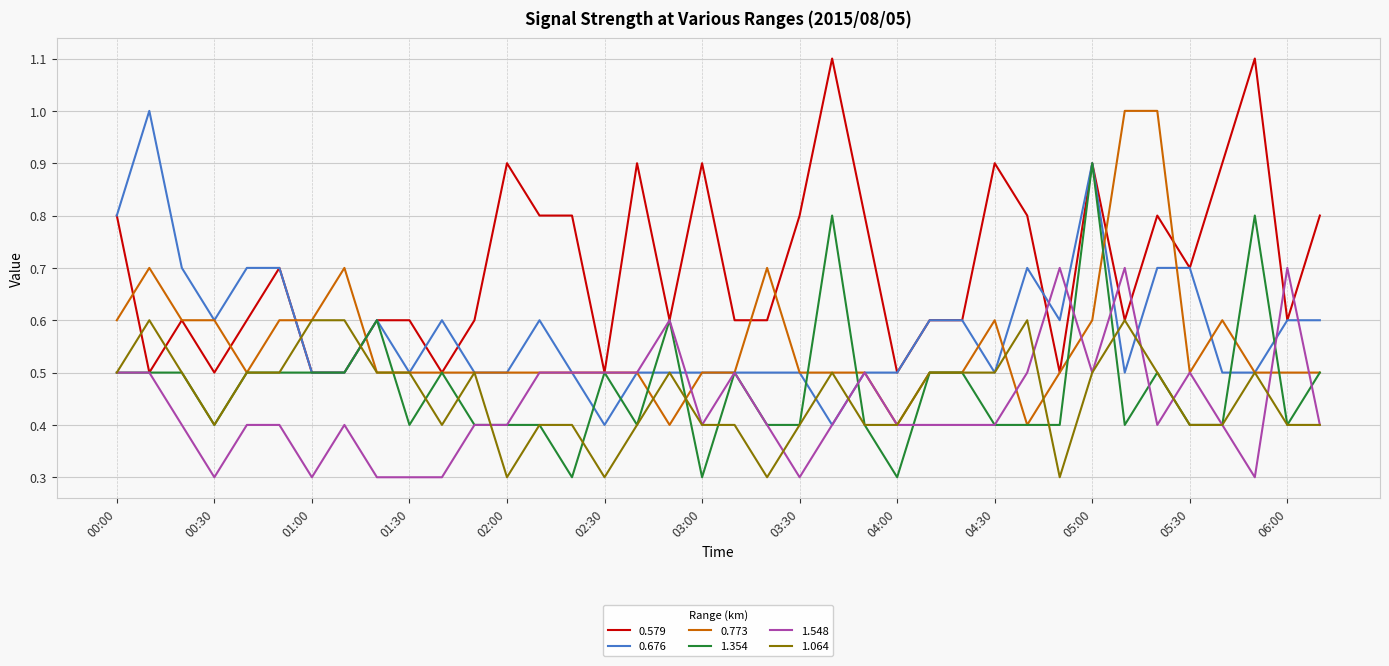

Which series has the largest total across all categories?

0.579